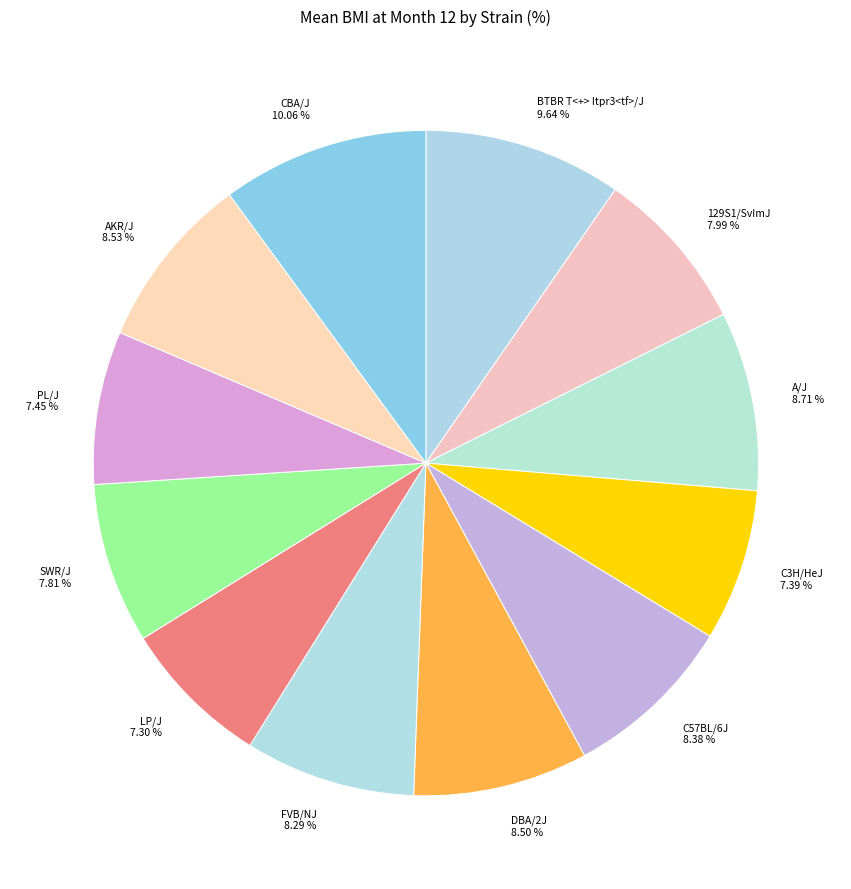

Combined, what portion of the pie is AKR/J and C3H/HeJ?

15.9%